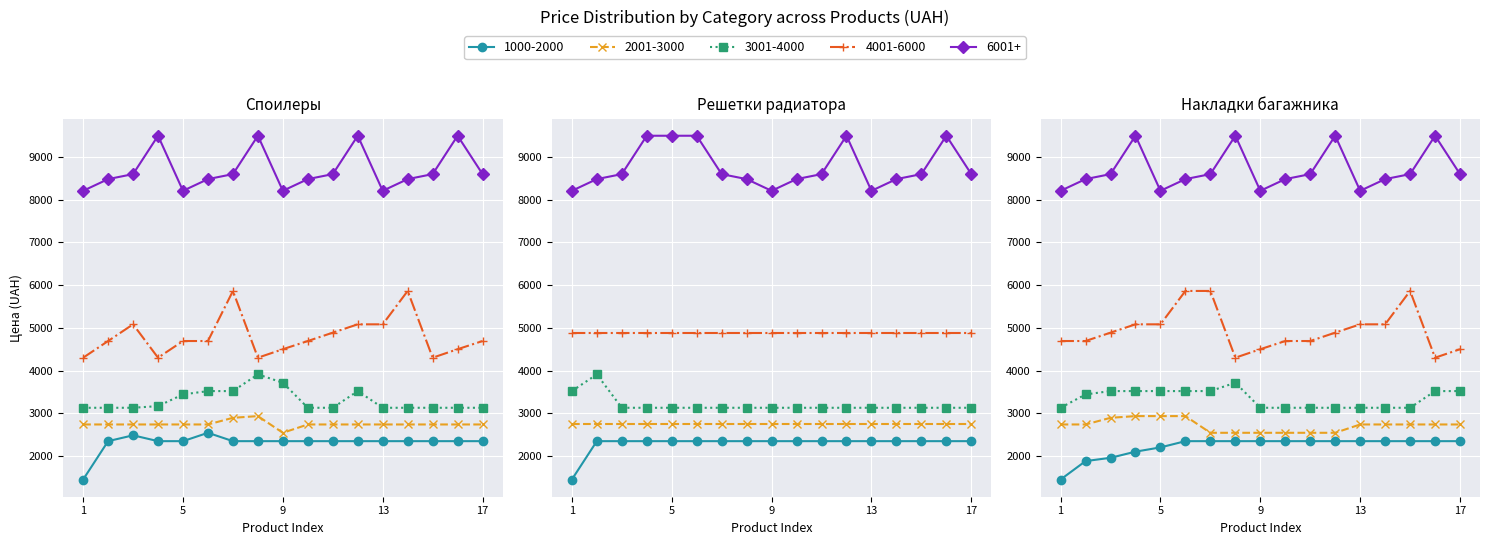

The value of 4001-6000 at 1 is 1051. True or false?

False